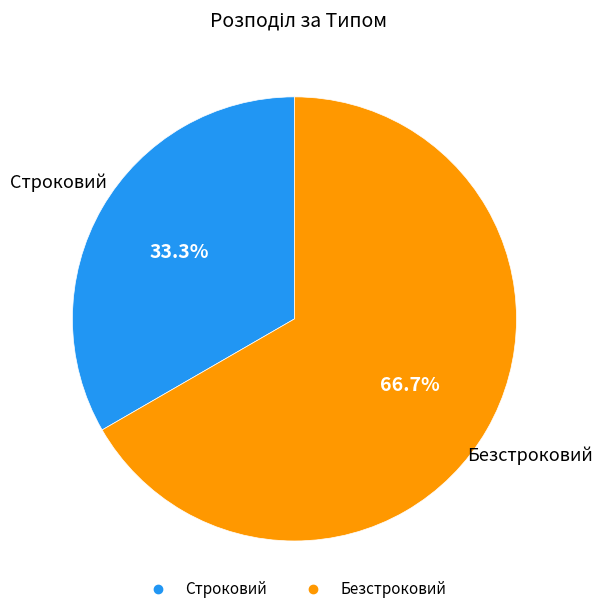

What percentage is the Строковий slice, to the nearest percent?

33%